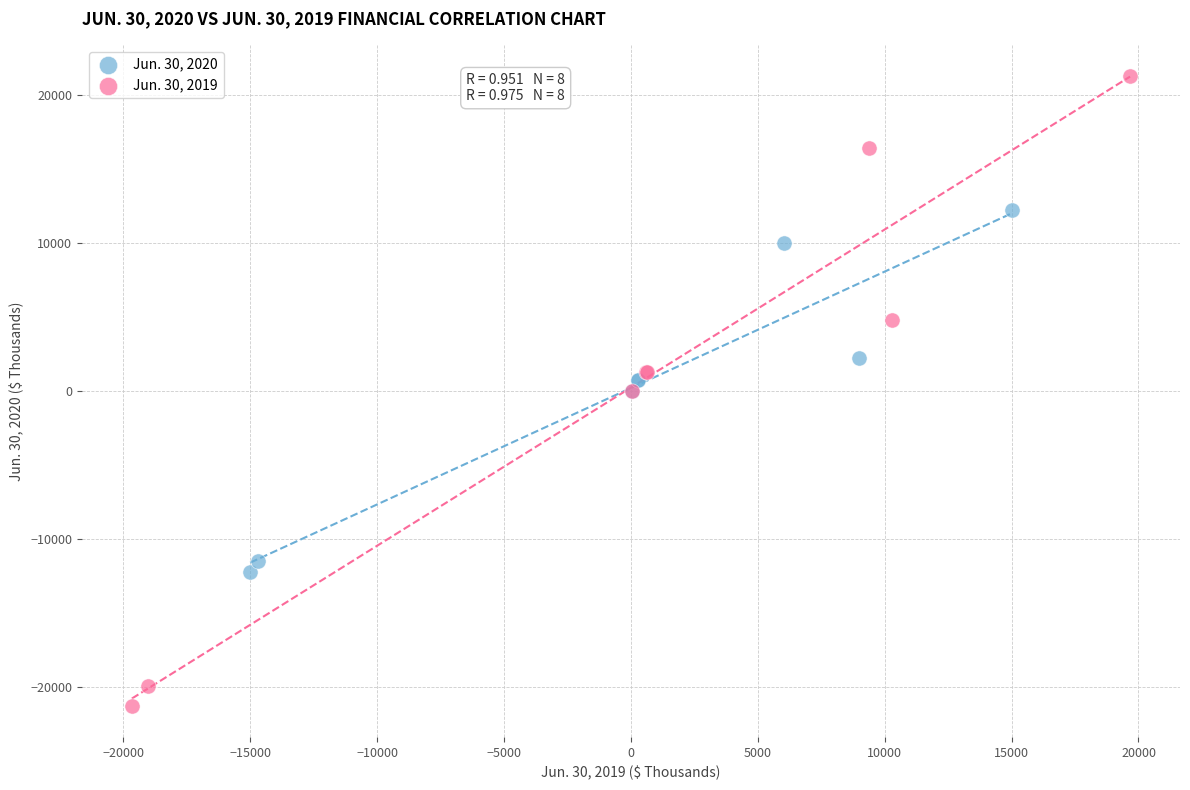

What are all the series names shown in the legend?

Jun. 30, 2020, Jun. 30, 2019